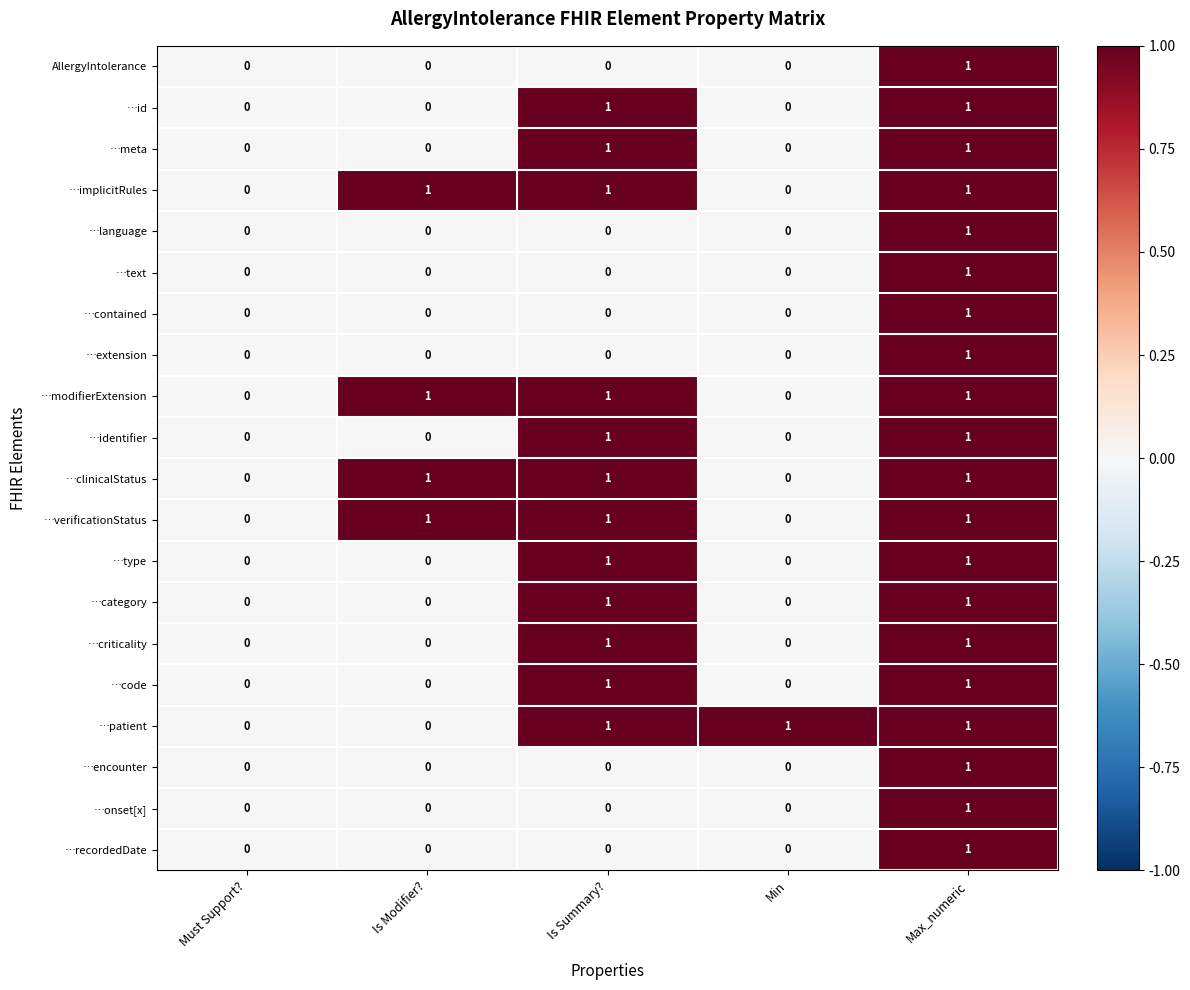

The value of AllergyIntolerance at Is Modifier? is 0. True or false?

True